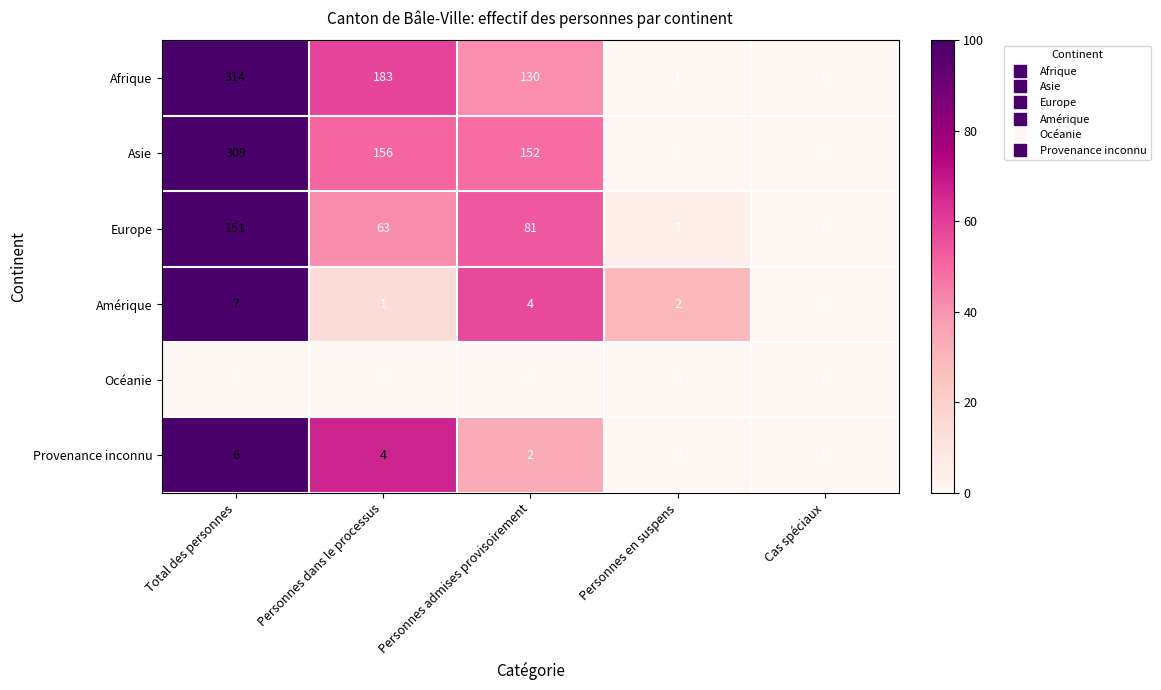

The value of Asie at Personnes admises provisoirement is 68. True or false?

False